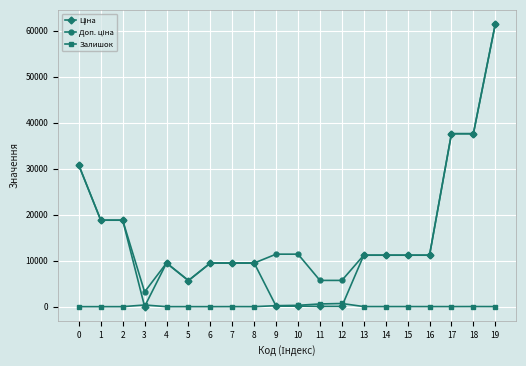

How many data points in Залишок are less than 16?

10